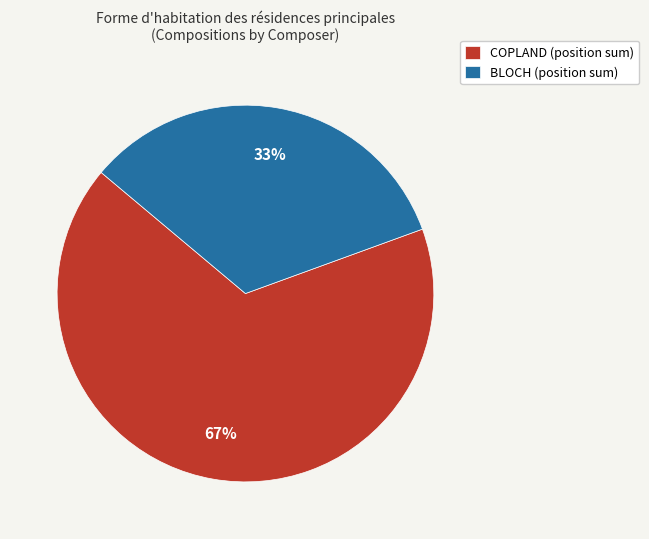

Does BLOCH represent more than half of the total?

No